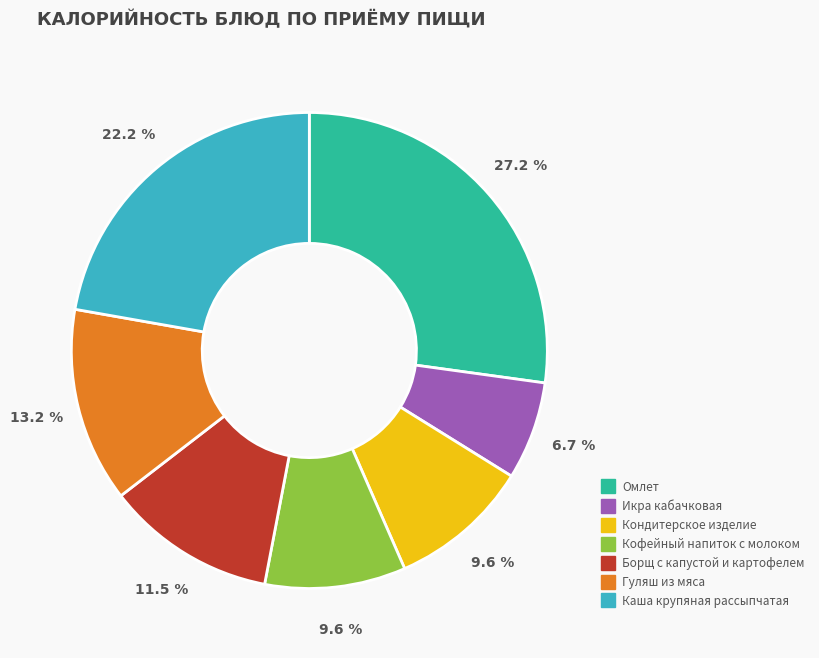

How many segments does this pie chart have?

7